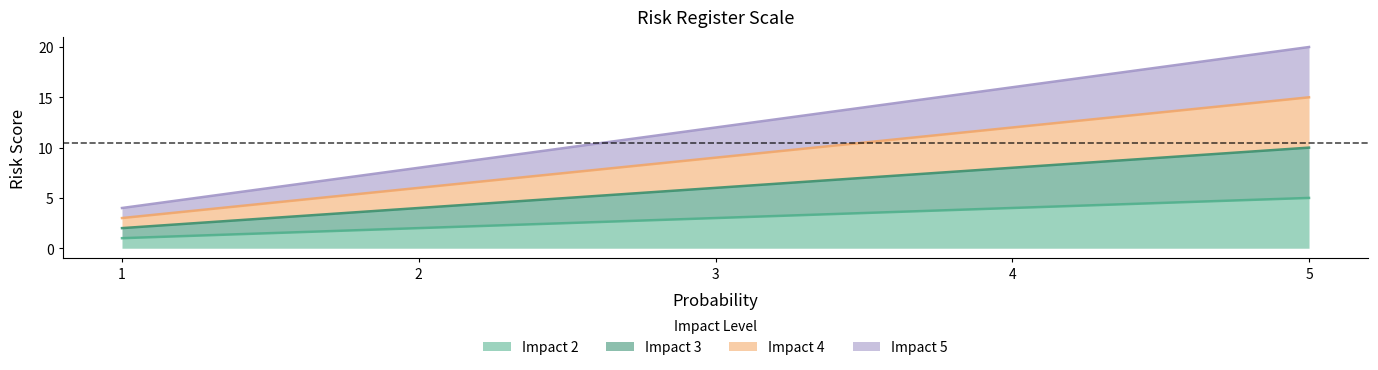

At which label is Impact 2 closest to 3?

3